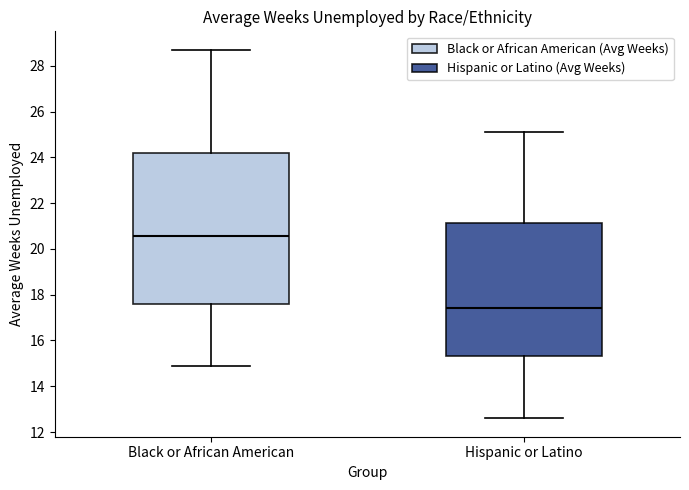

Comparing the boxes themselves (not the whiskers), which one is the tallest?

Black or African American